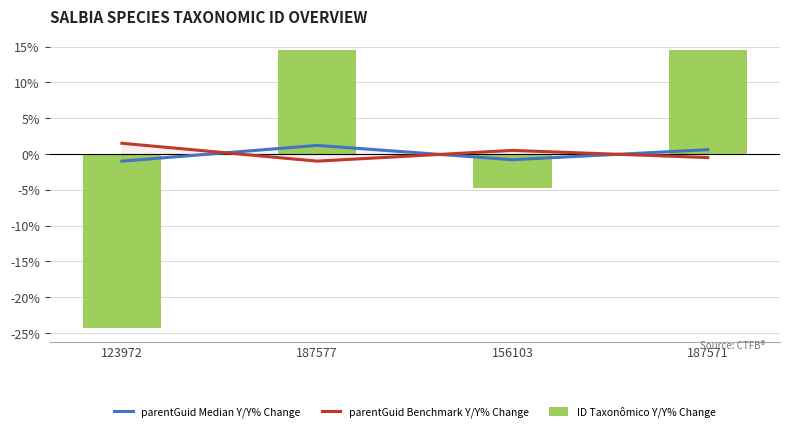

Are the bars grouped side by side (vs. stacked)?

Yes